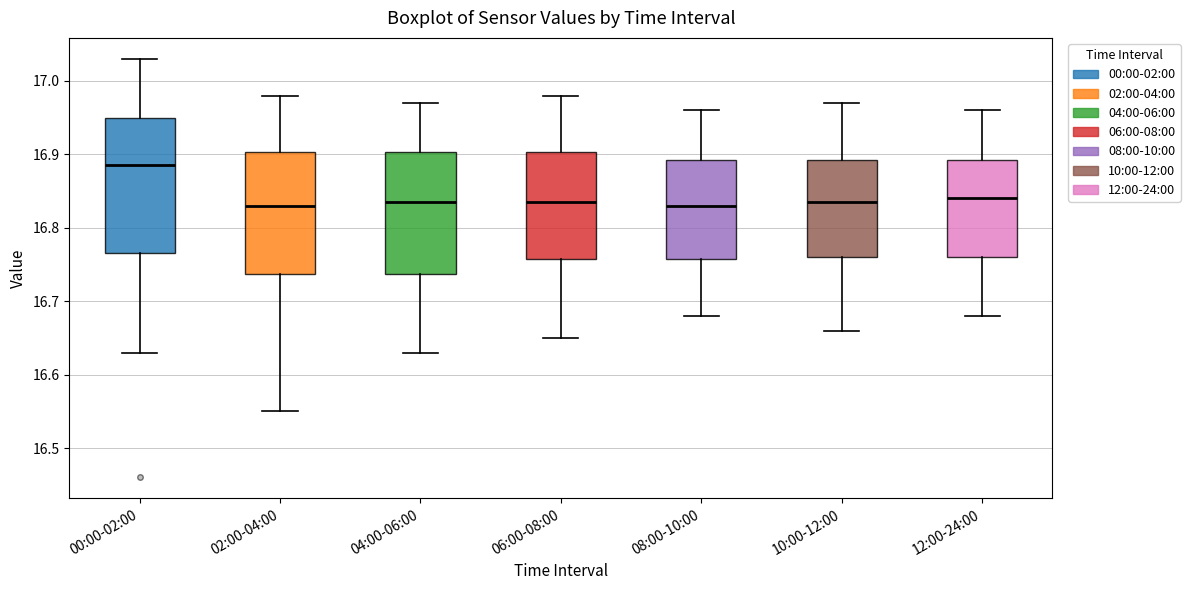

Which box is the tallest, from its lower edge to its upper edge?

00:00-02:00